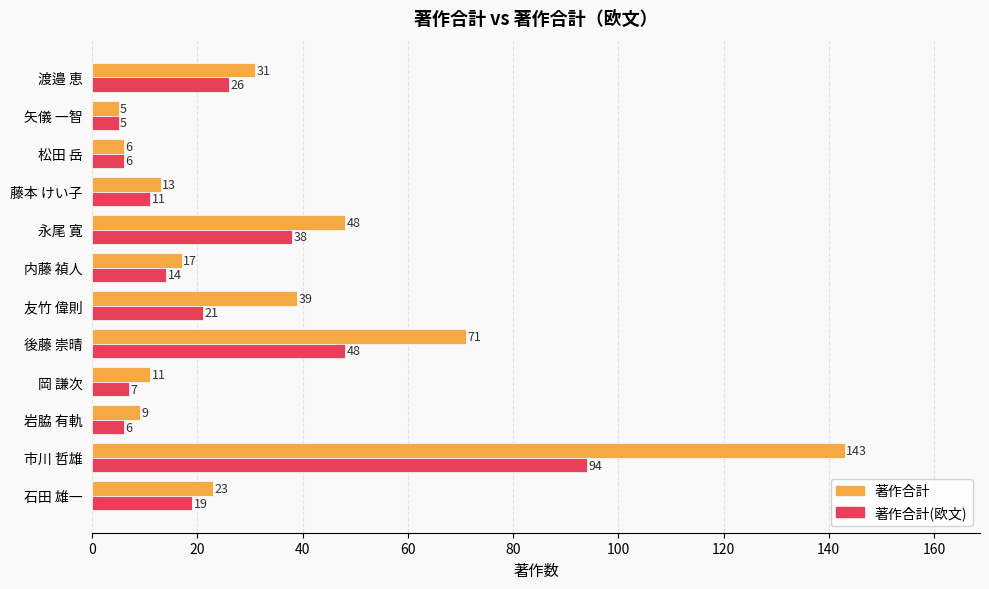

What is the total value across all series at 友竹 偉則?

60